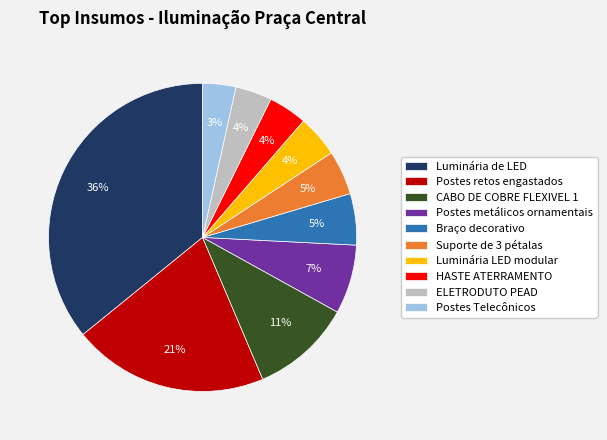

Is Braço decorativo the majority of the pie?

No